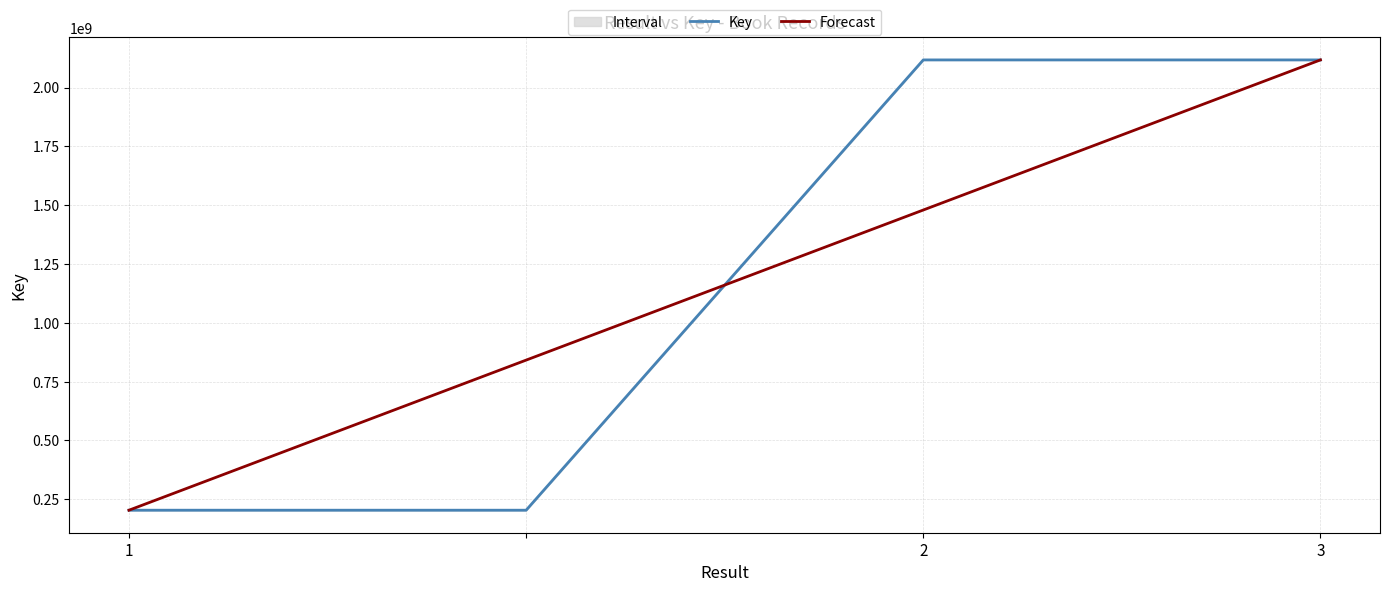

The value of Key at 2 is 3100919374.7. True or false?

False